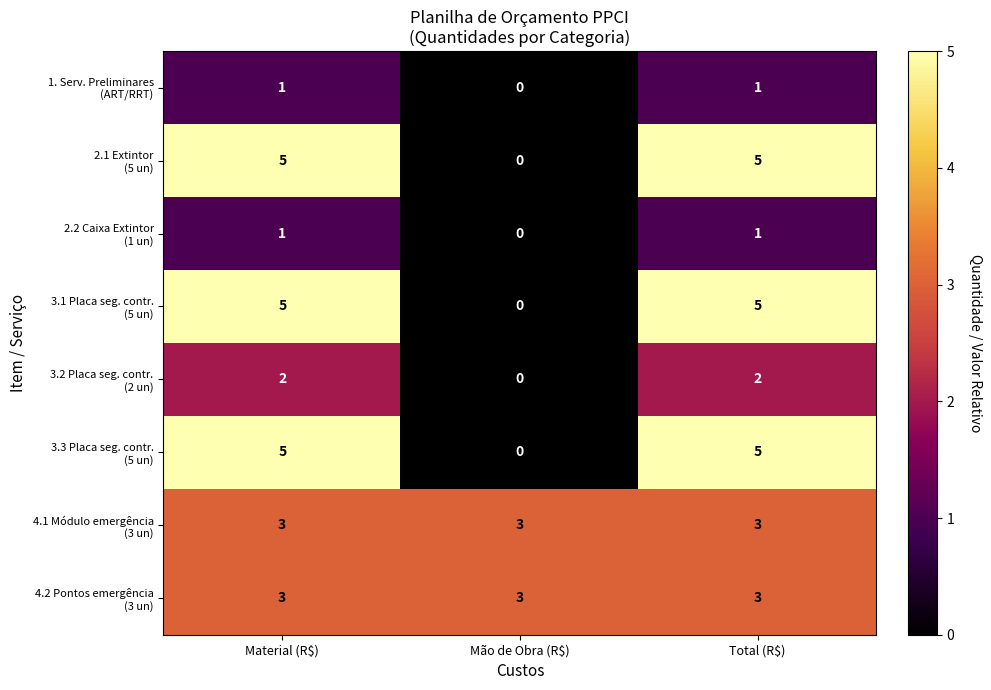

What is the total value across all series at Material (R$)?

25